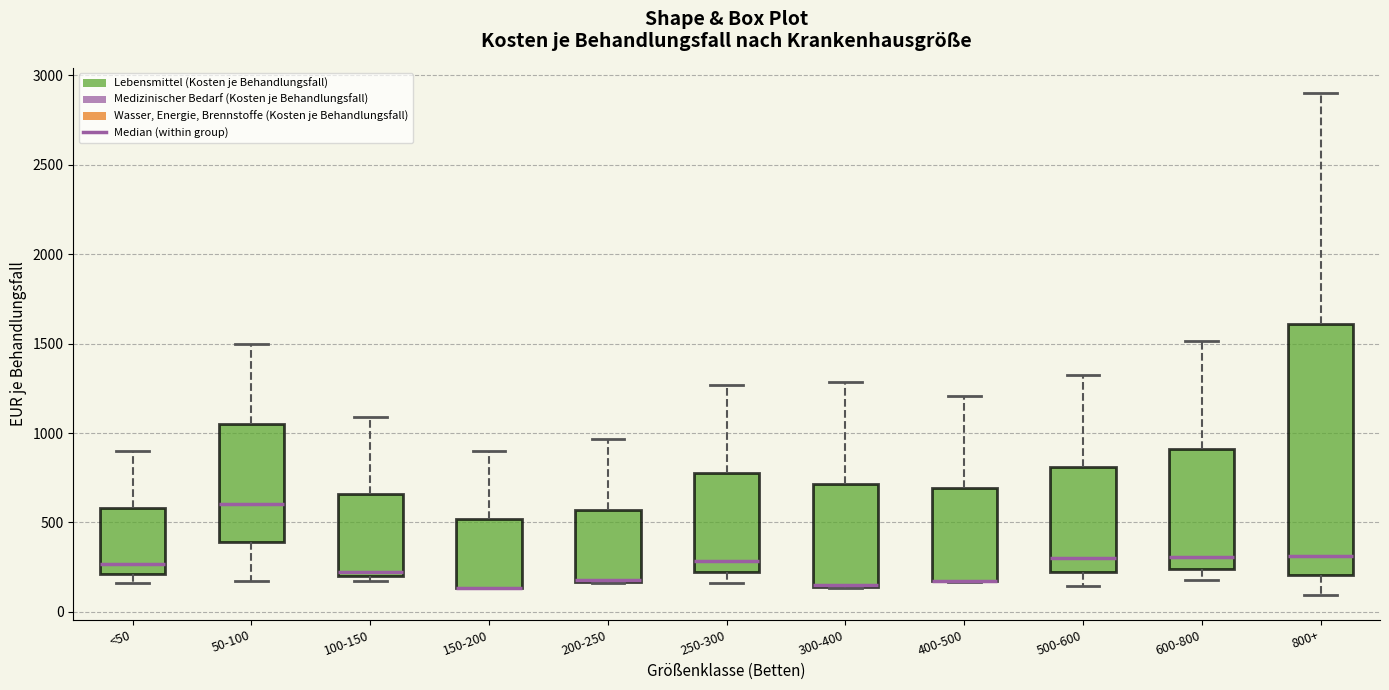

Where does the median line of the box for <50 sit on the y-axis? The values are not printed on the chart, so give them approximately, as read against the axis.

250